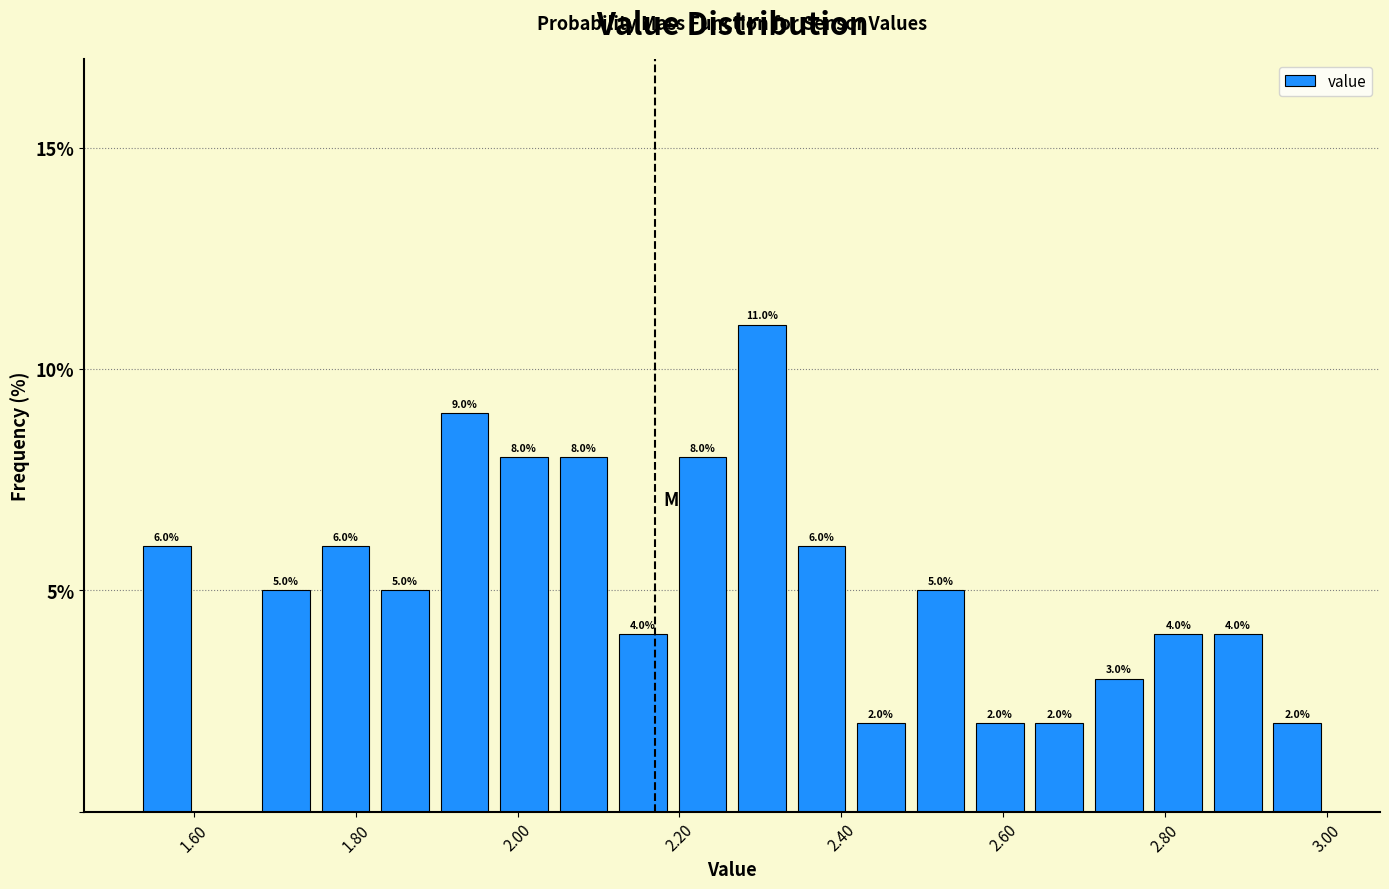

Read against the x-axis, roughly where is the centre of the tallest bar?

2.30